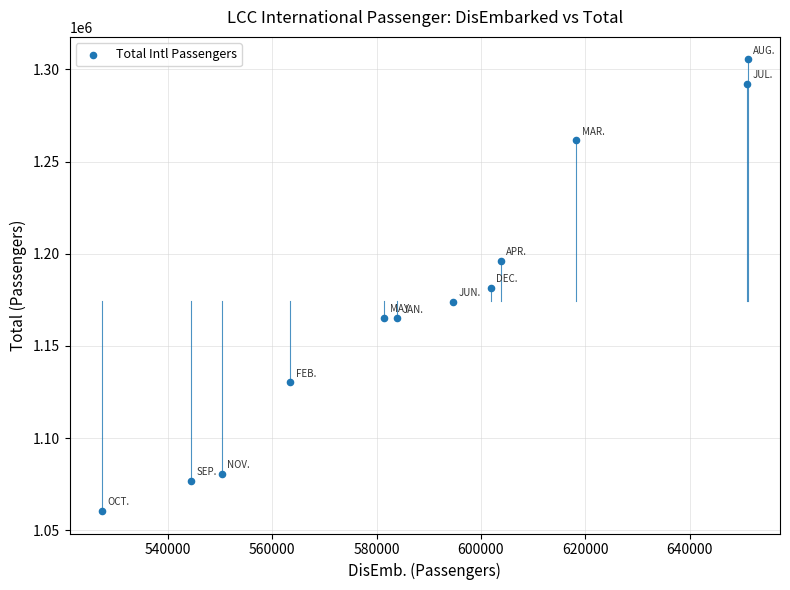

What is the range of X values (max minus min)?

123785